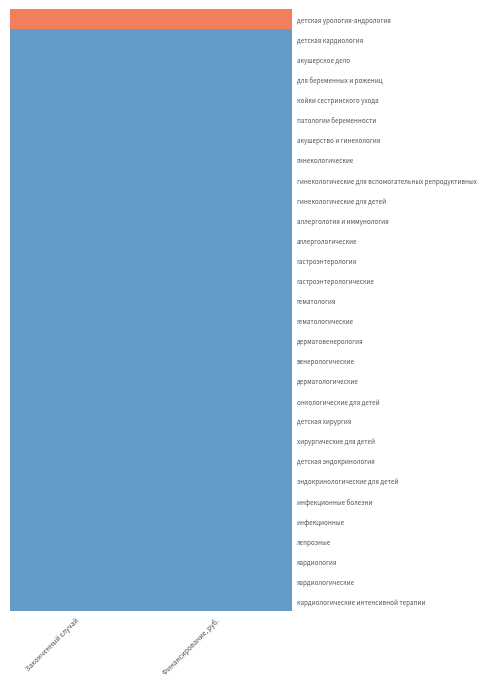

Which series has the largest total across all categories?

детская урология-андрология